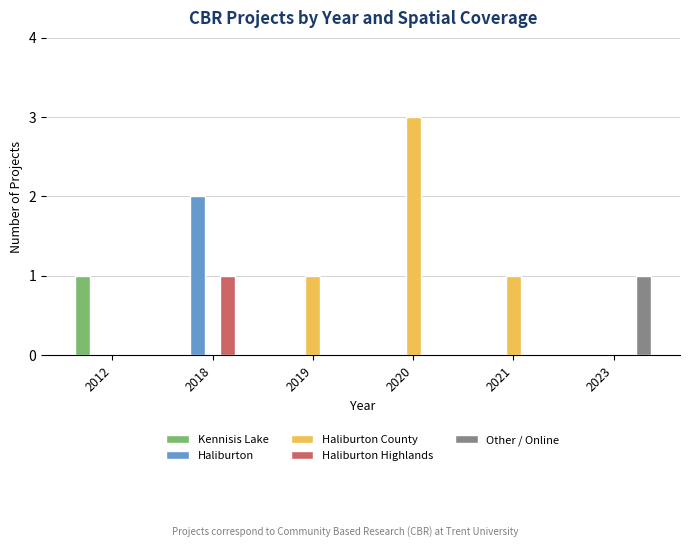

How many data points does each series have?

6